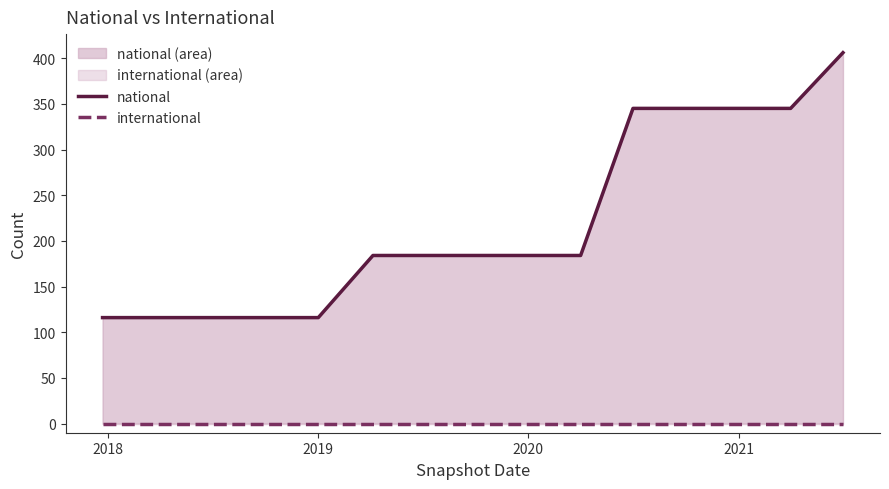

Reading left to right, transcribe all the data shown in this chart.

national: 116	116	116	116	116	184	184	184	184	184	345	345	345	345	406
international: 0	0	0	0	0	0	0	0	0	0	0	0	0	0	0